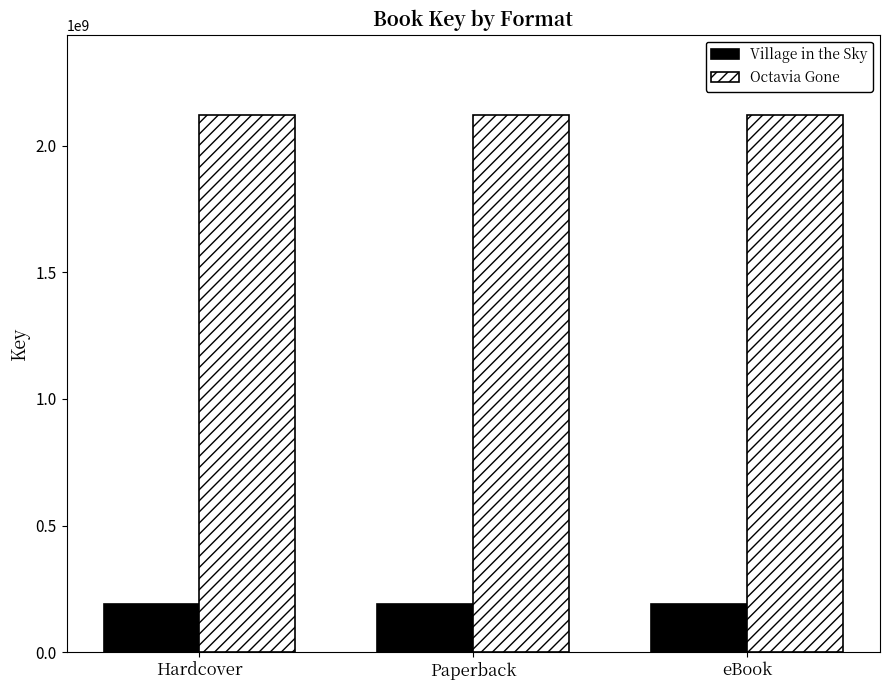

Reading left to right, list all the values displayed in this chart.

Village in the Sky: Hardcover=192287673	Paperback=192287673	eBook=192287673
Octavia Gone: Hardcover=2119459510	Paperback=2119459510	eBook=2119459510